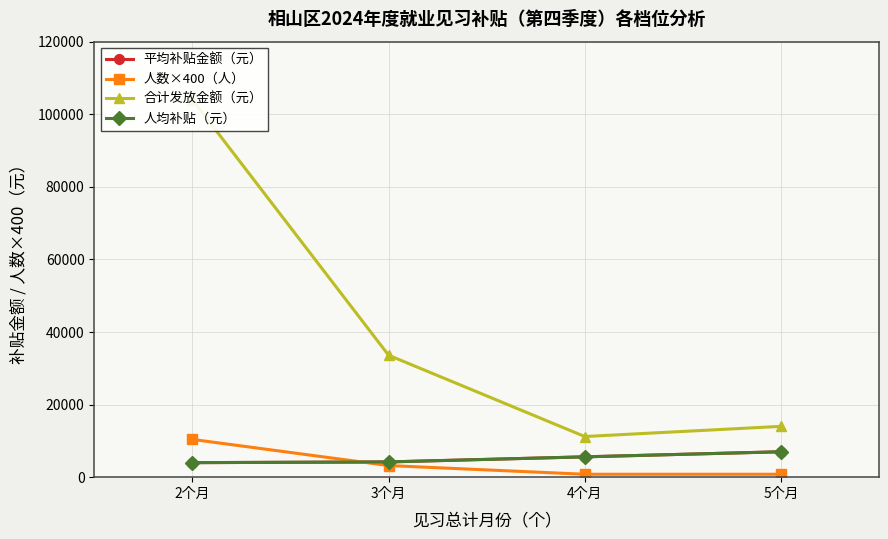

How many lines are shown in the chart?

4